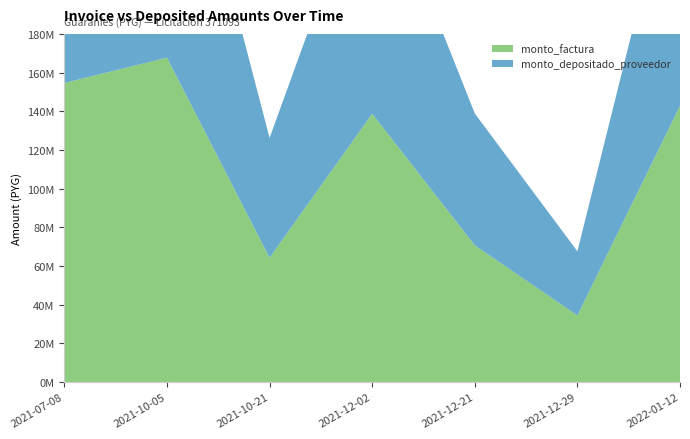

Reading right to left, extract all data points from this chart.

monto_factura: 142812991	34384113	70652076	138704952	64227264	167705224	154621655
monto_depositado_proveedor: 137835958	33185828	68189852	133871084	61988944	161860697	149233088